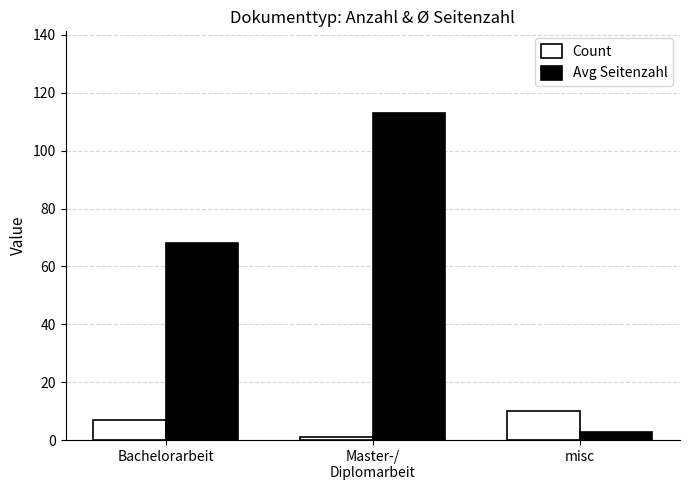

What is the sum of all Count values?

18.0